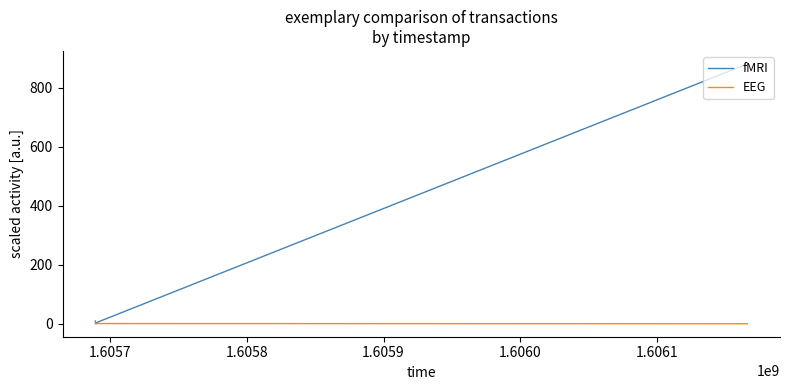

After their last crossing, which series has the higher values: fMRI or EEG?

fMRI